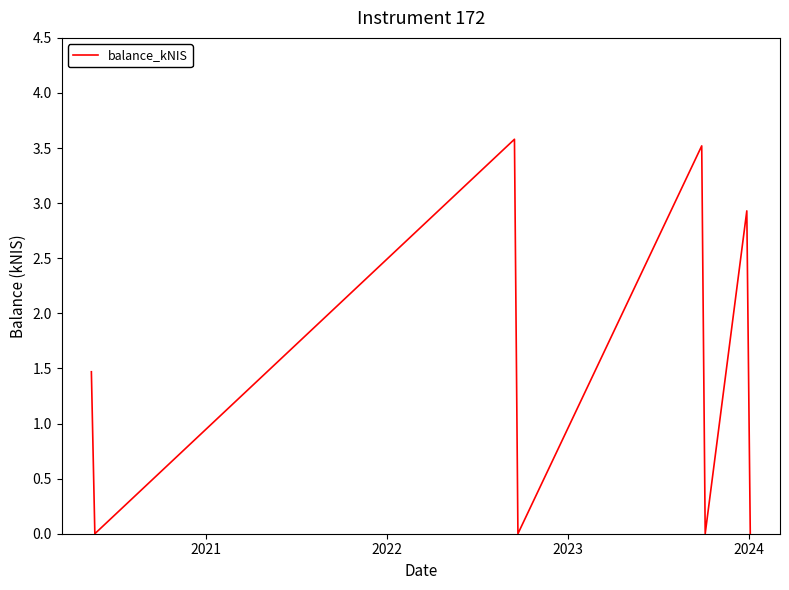

What is the greatest value displayed?

3.6